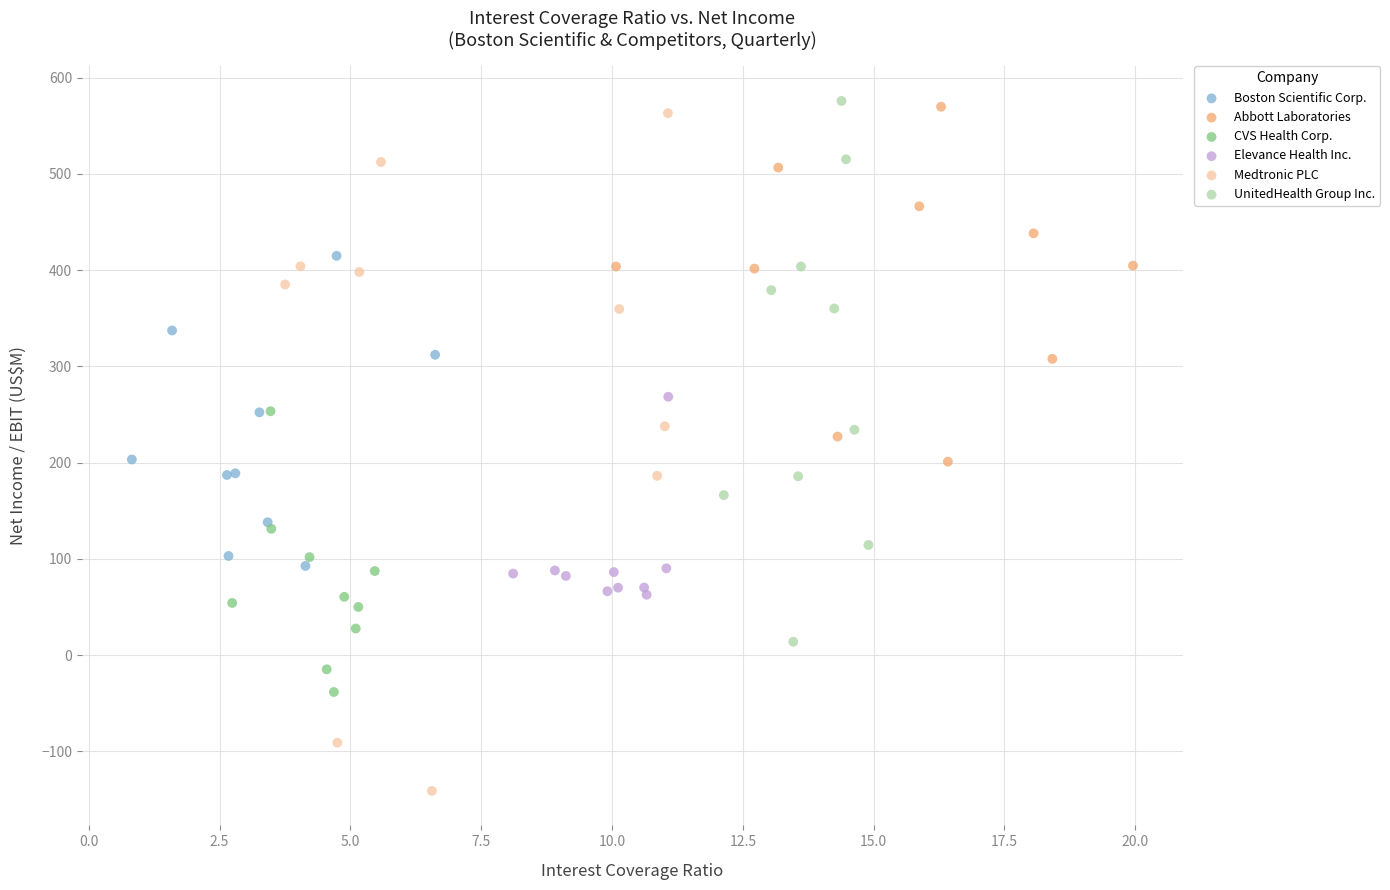

Which series has the widest spread of Y values?

Medtronic PLC